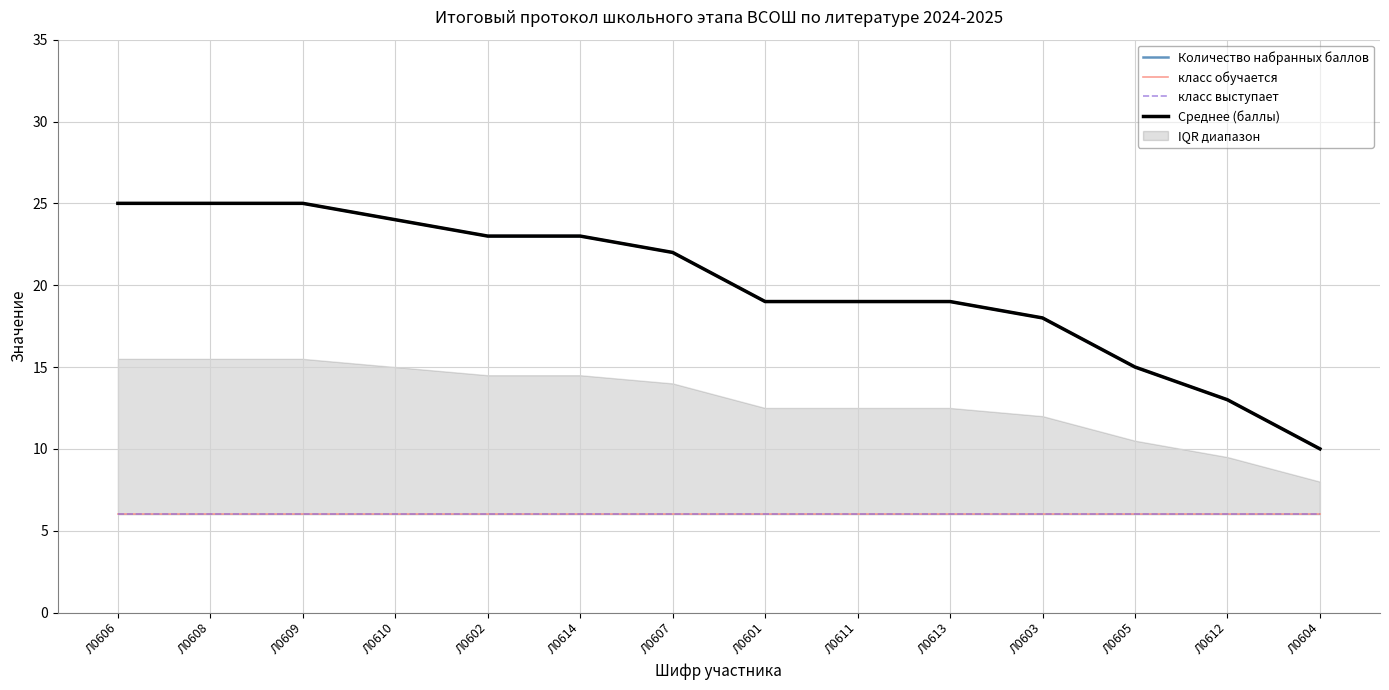

True or false: класс выступает has more than 0 interior local peaks.

False